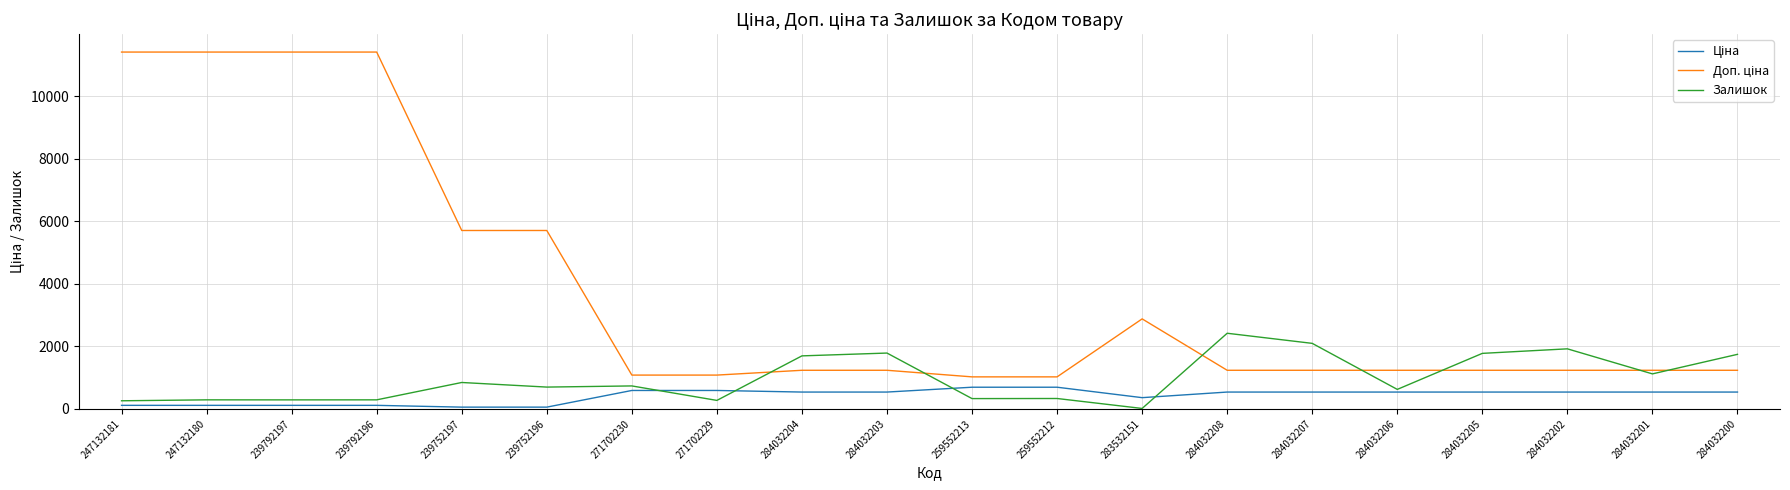

True or false: Залишок has more than 1 points higher than both neighbors.

True